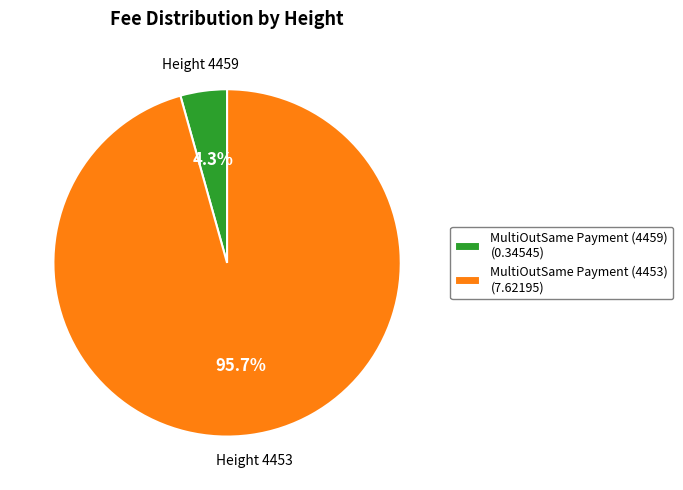

Count the number of slices in the pie.

2